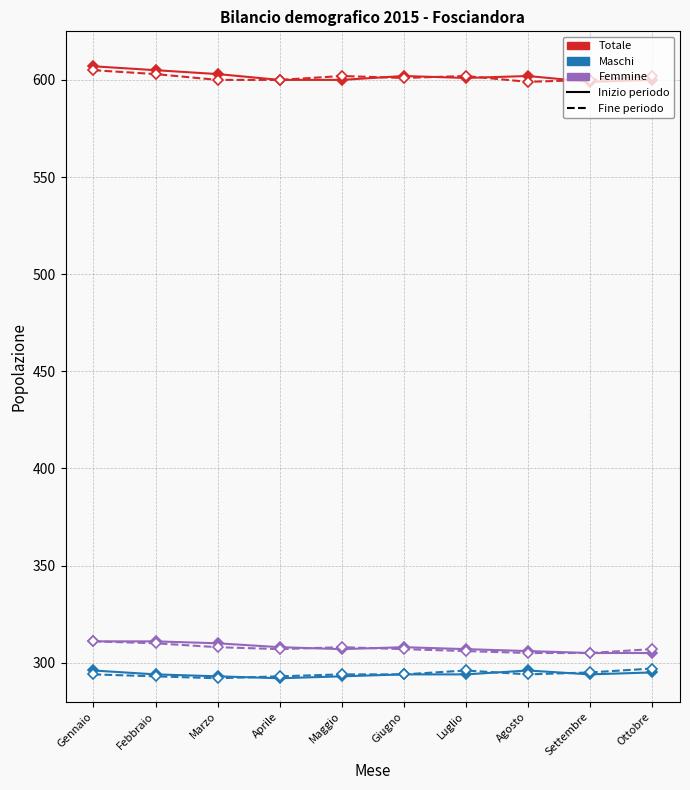

What is the total value across all series at Maggio?

2404